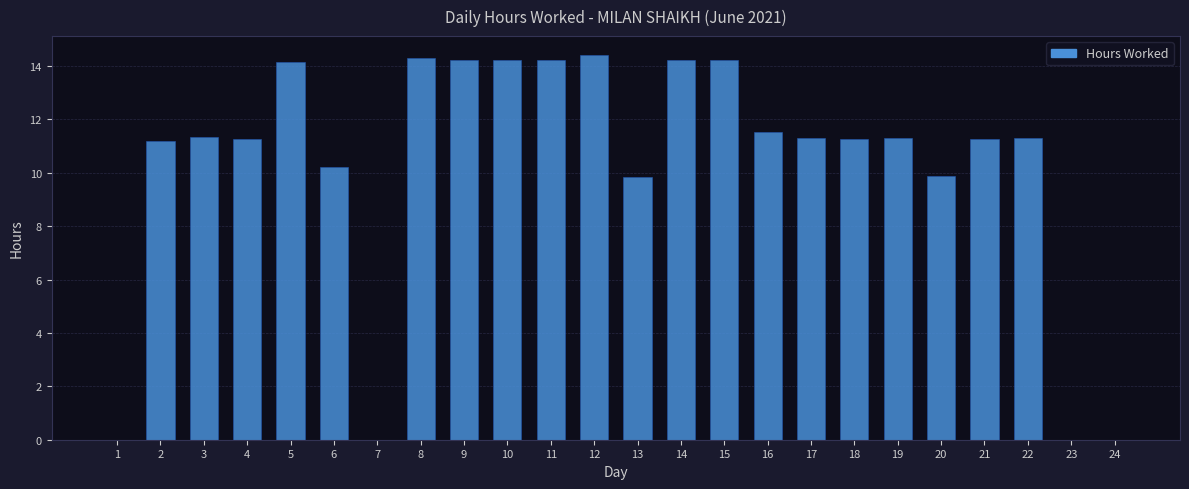

Count the number of data series in this chart.

1